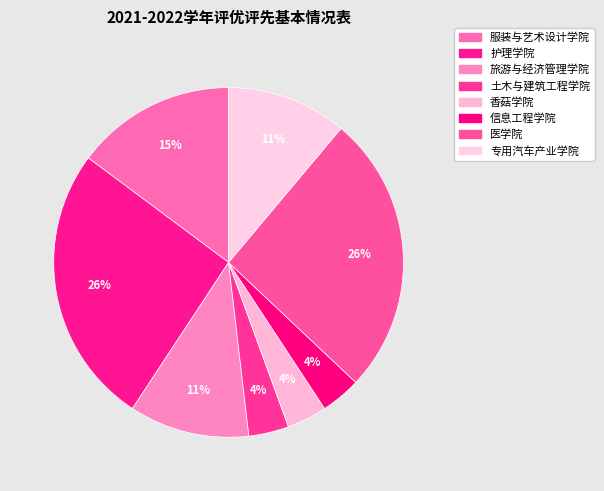

Count the number of slices in the pie.

8